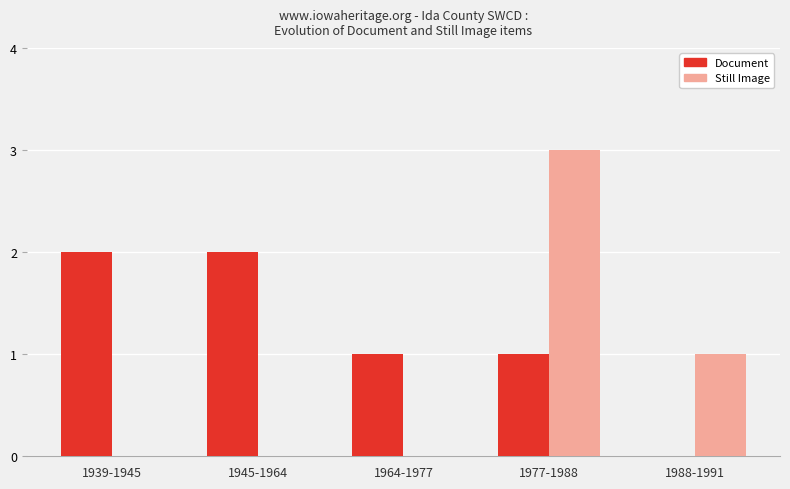

Reading left to right, what are all the values shown in this chart?

Document: 2	2	1	1	0
Still Image: 0	0	0	3	1